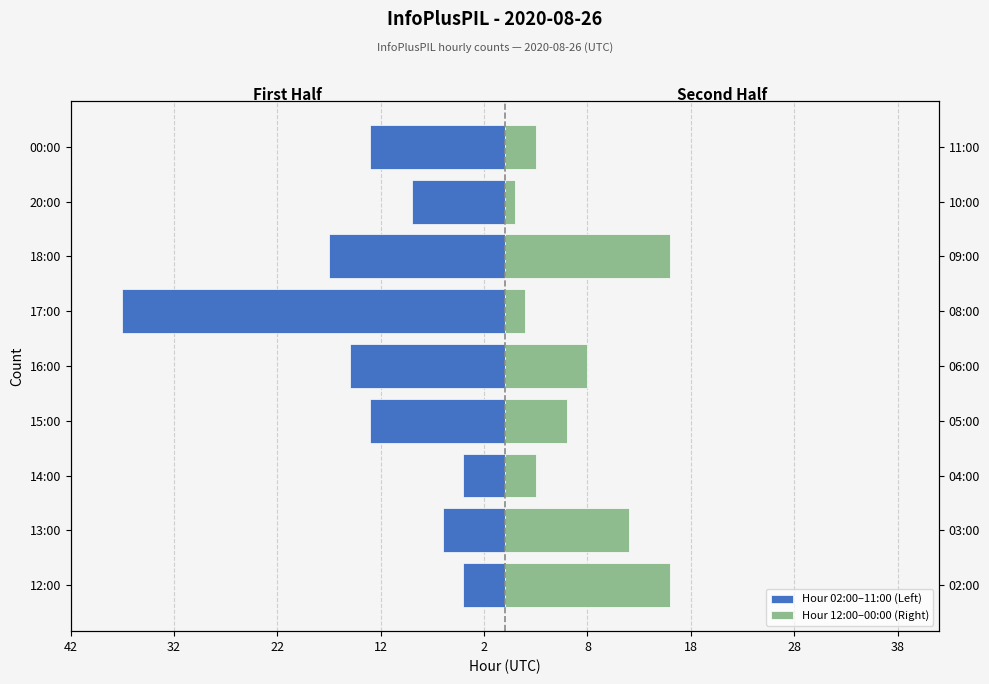

Which series has the widest spread of values?

Hour 02:00–11:00 (Left)